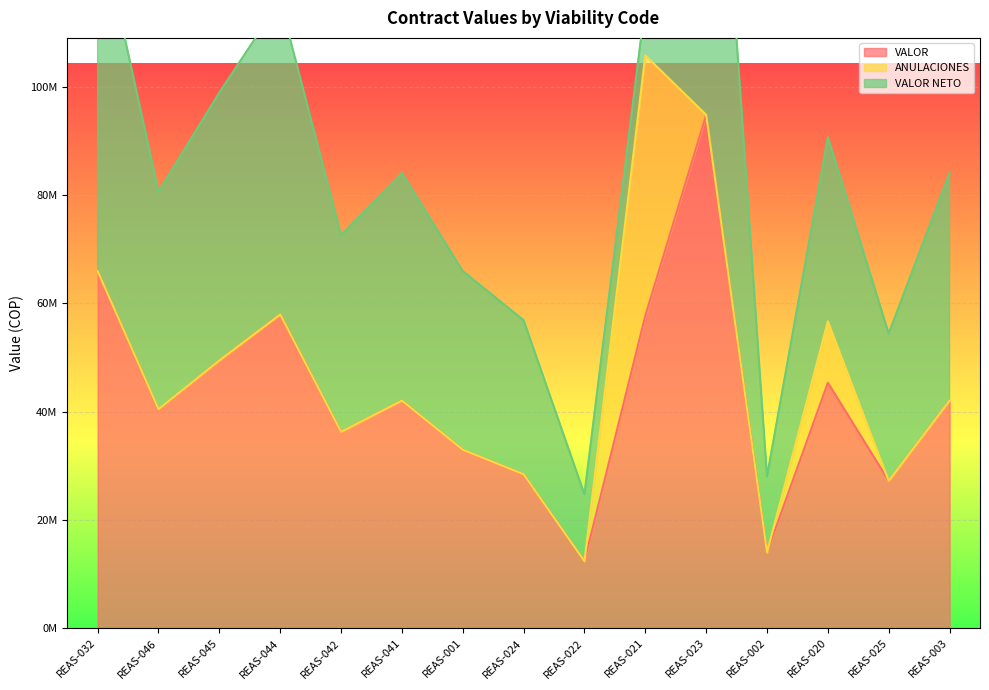

True or false: ANULACIONES and VALOR cross at least once.

False